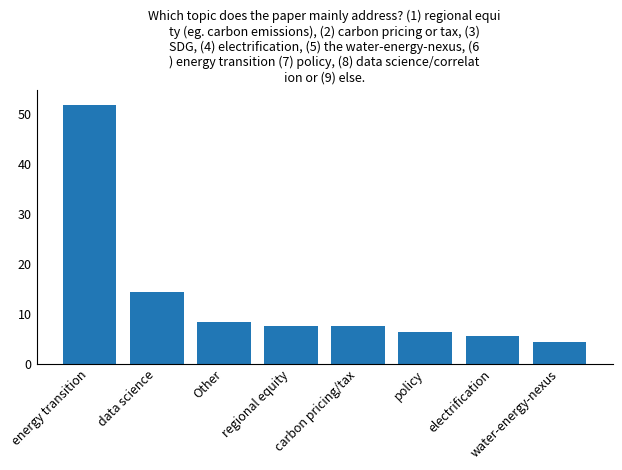

At which label does the data first exceed 7?

energy transition